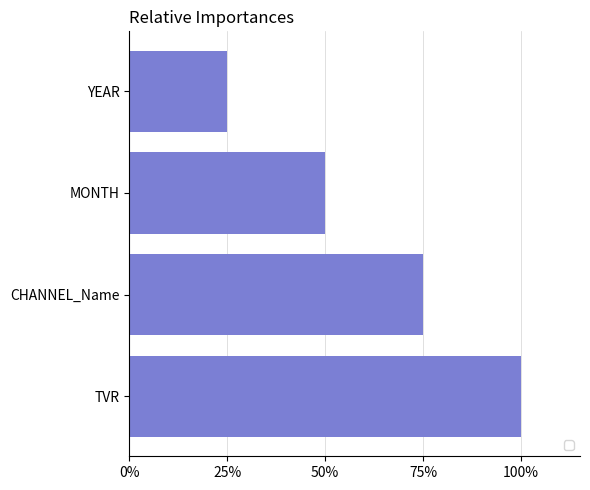

List the labels in order of value, smallest first.

YEAR, MONTH, CHANNEL_Name, TVR